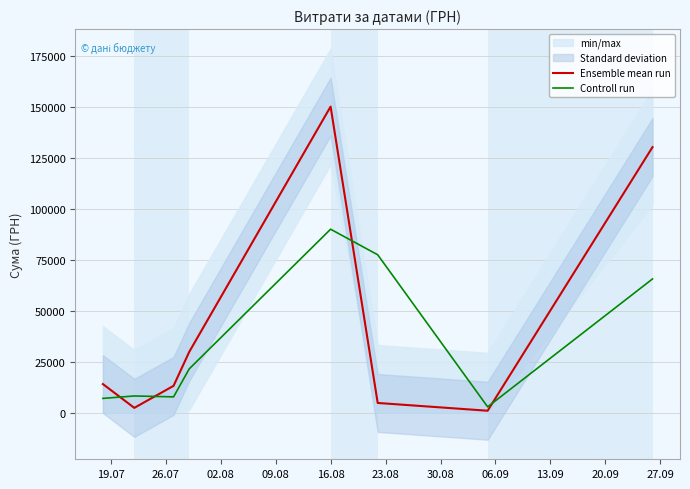

Rank the series by their average value, from lowest to highest.

Controll run, Ensemble mean run